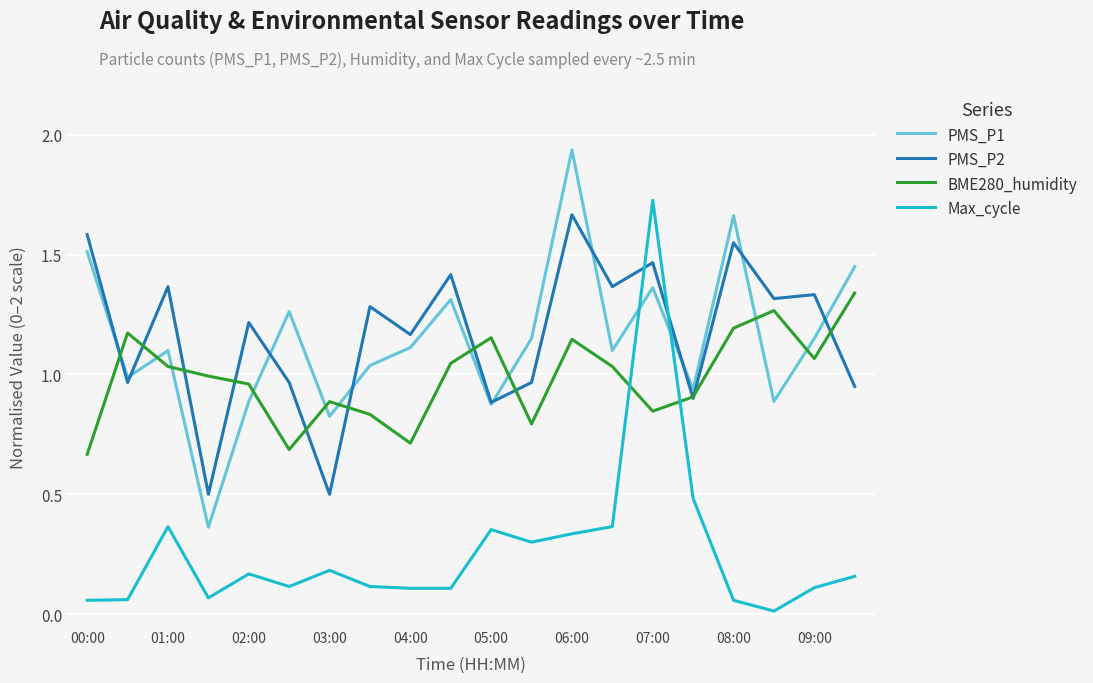

How many values in the PMS_P2 series exceed 1?

12